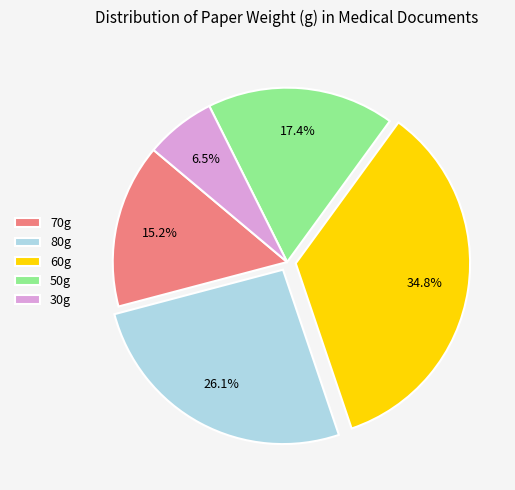

Rank the categories by value from lowest to highest.

30g, 70g, 50g, 80g, 60g